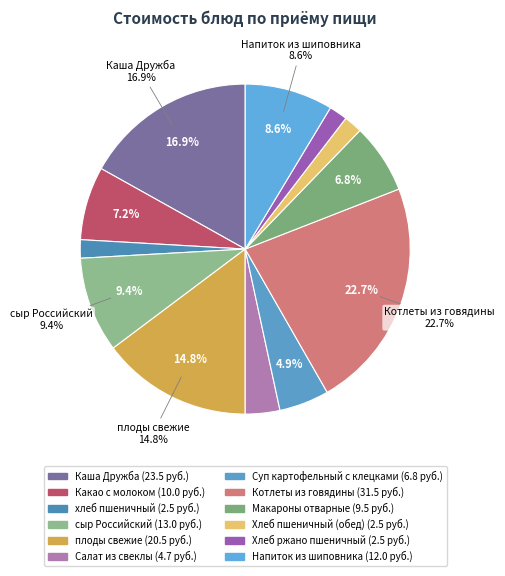

How many slices are in this pie chart?

12